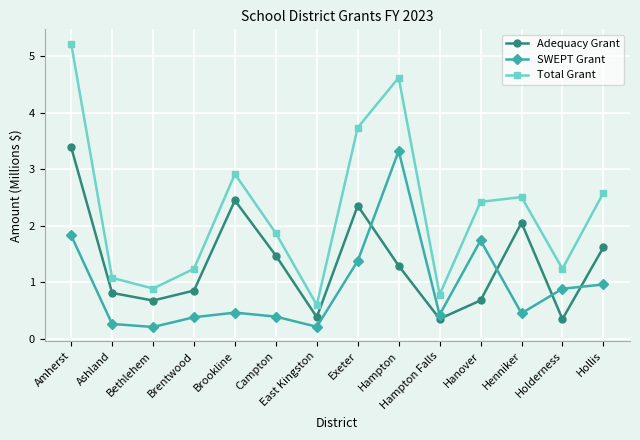

What is the label of the 3rd point from the right?

Henniker